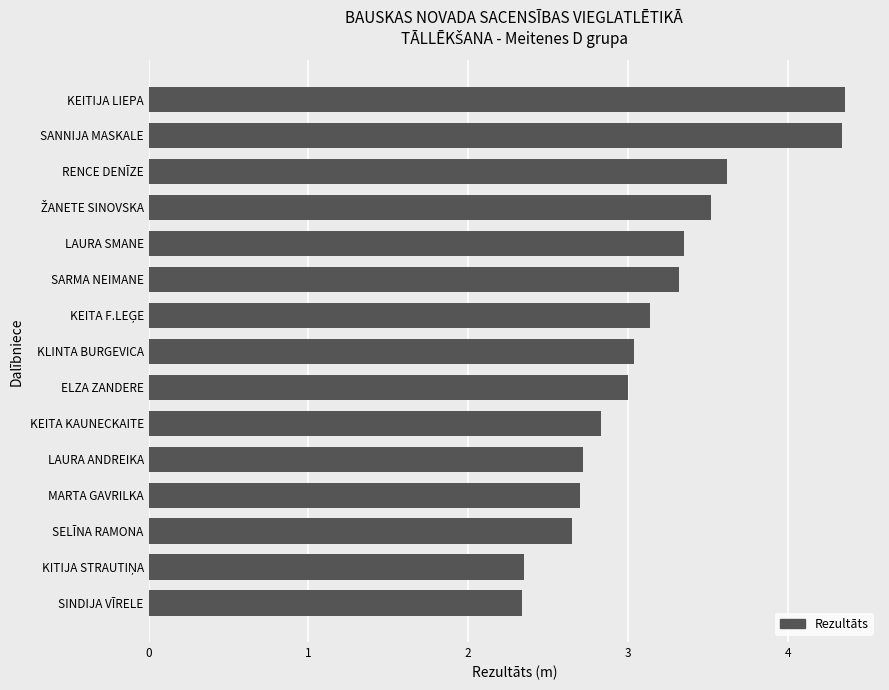

What is the ratio of the value at SELĪNA RAMONA to the value at RENCE DENĪZE?

0.7